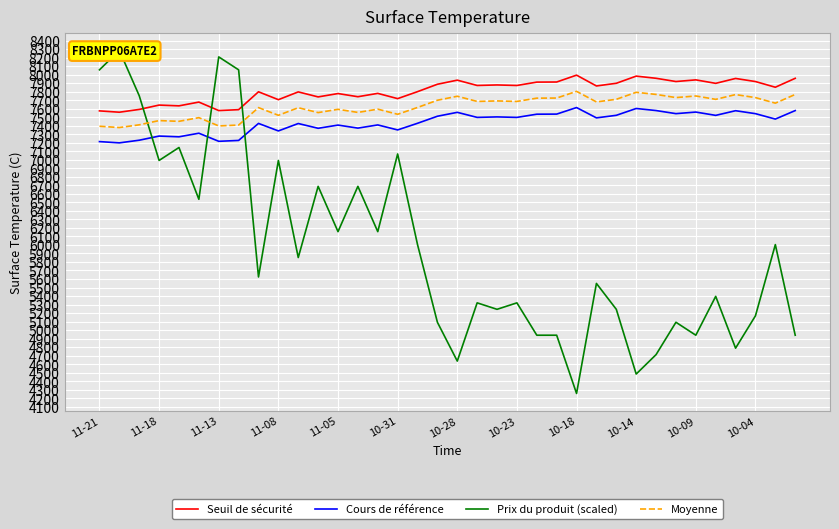

Which series has the widest spread of values?

Prix du produit (scaled)